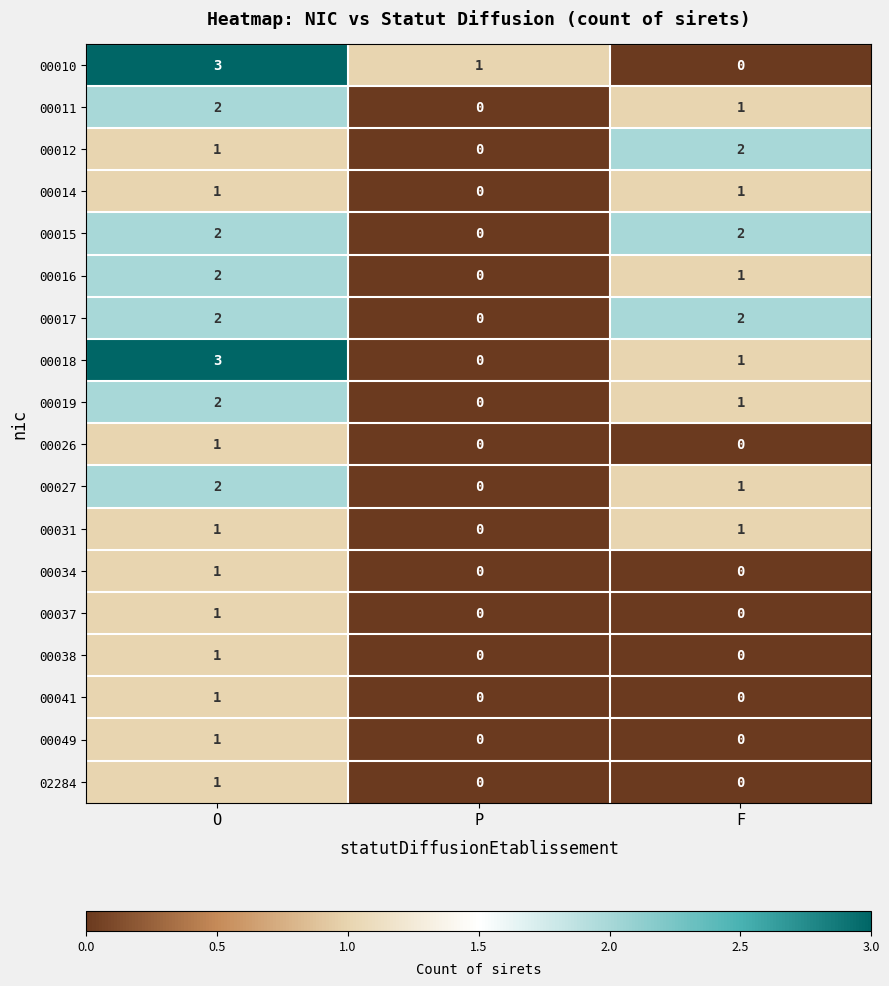

What is the total value across all series at O?

28